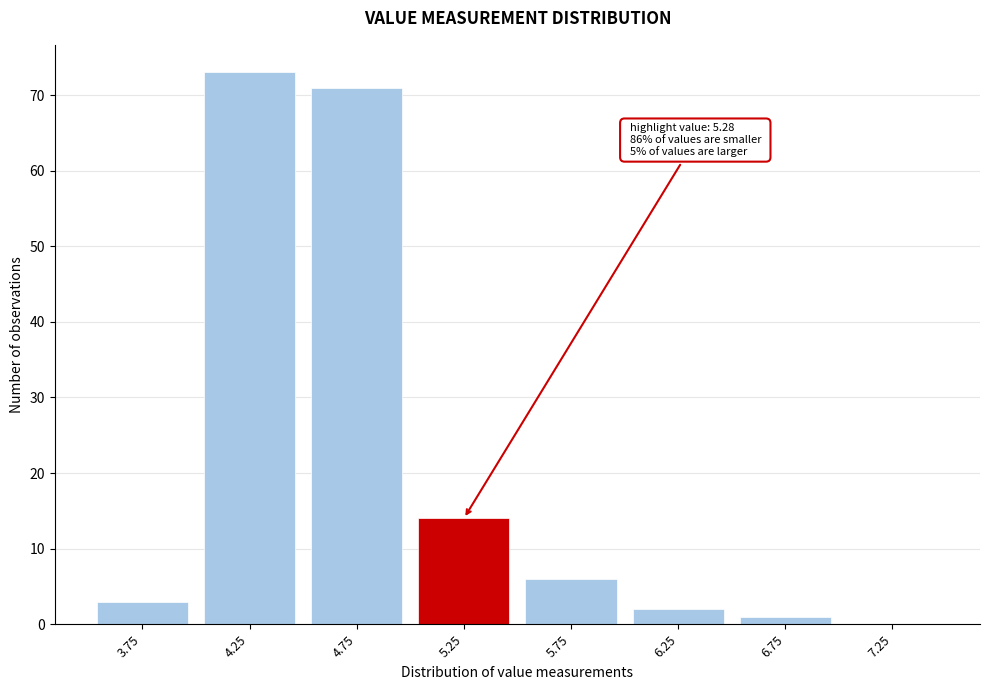

Reading right to left, extract all data points from this chart.

7.25=0	6.75=1	6.25=2	5.75=6	5.25=14	4.75=71	4.25=73	3.75=3